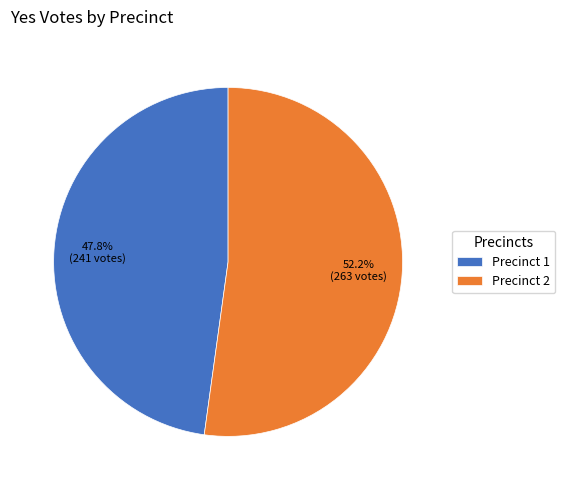

Which slice is the smallest?

Precinct 1